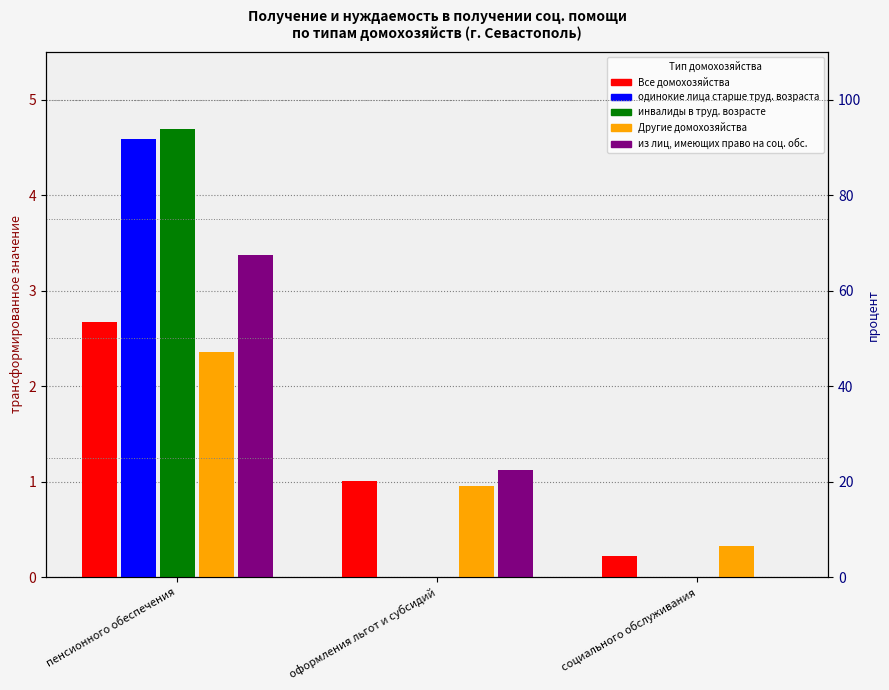

How many data points in Все домохозяйства are less than 1?

1